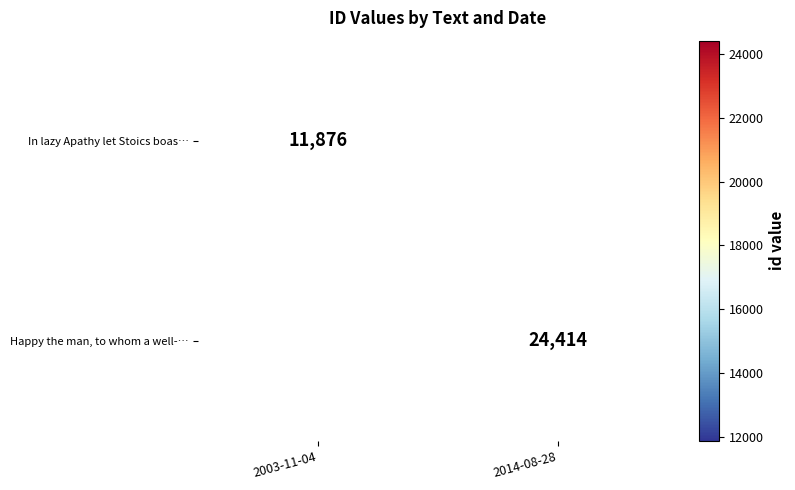

True or false: In lazy Apathy let Stoics boas… has a value of 11876 at 2003-11-04.

True